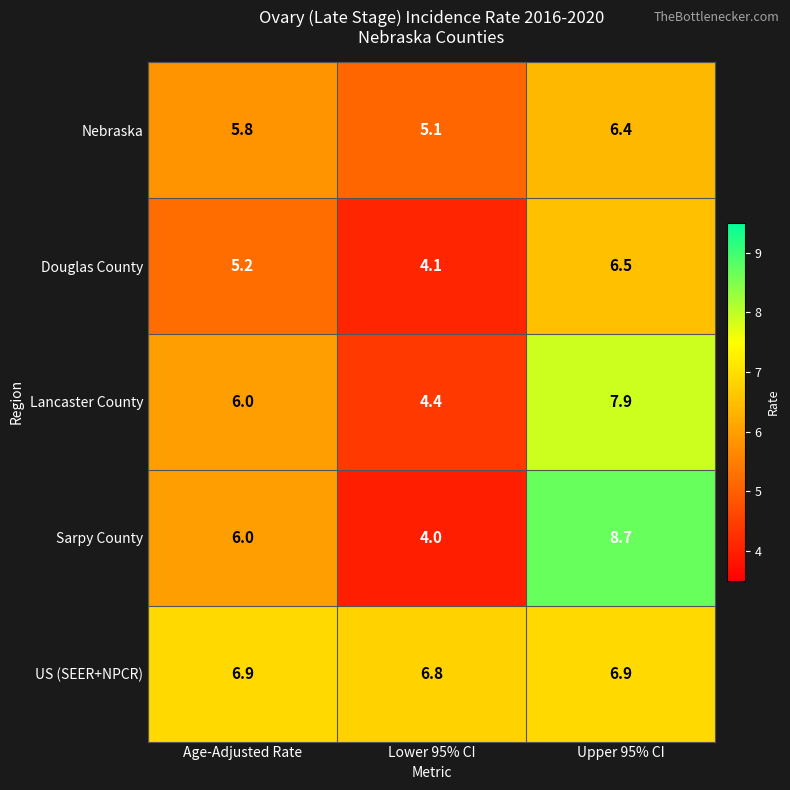

At which label does Nebraska reach its minimum?

Lower 95% CI